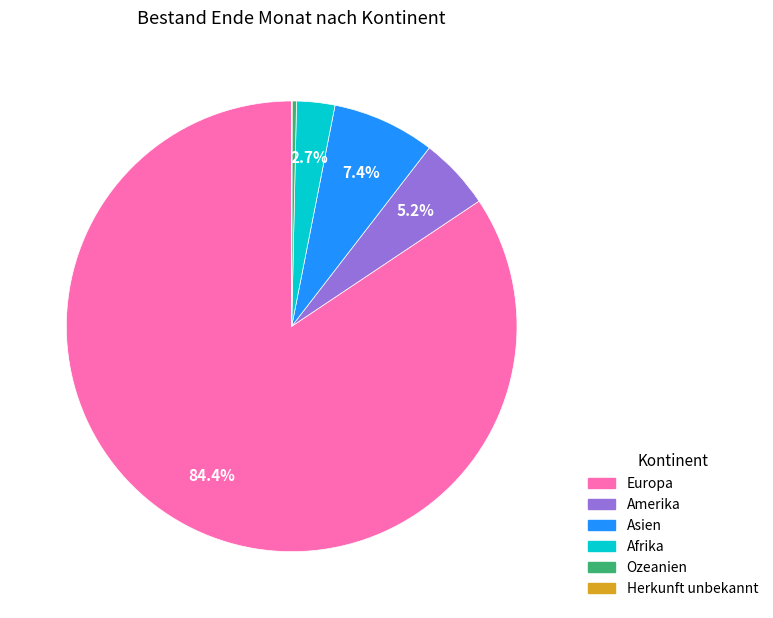

What is the majority slice?

Europa